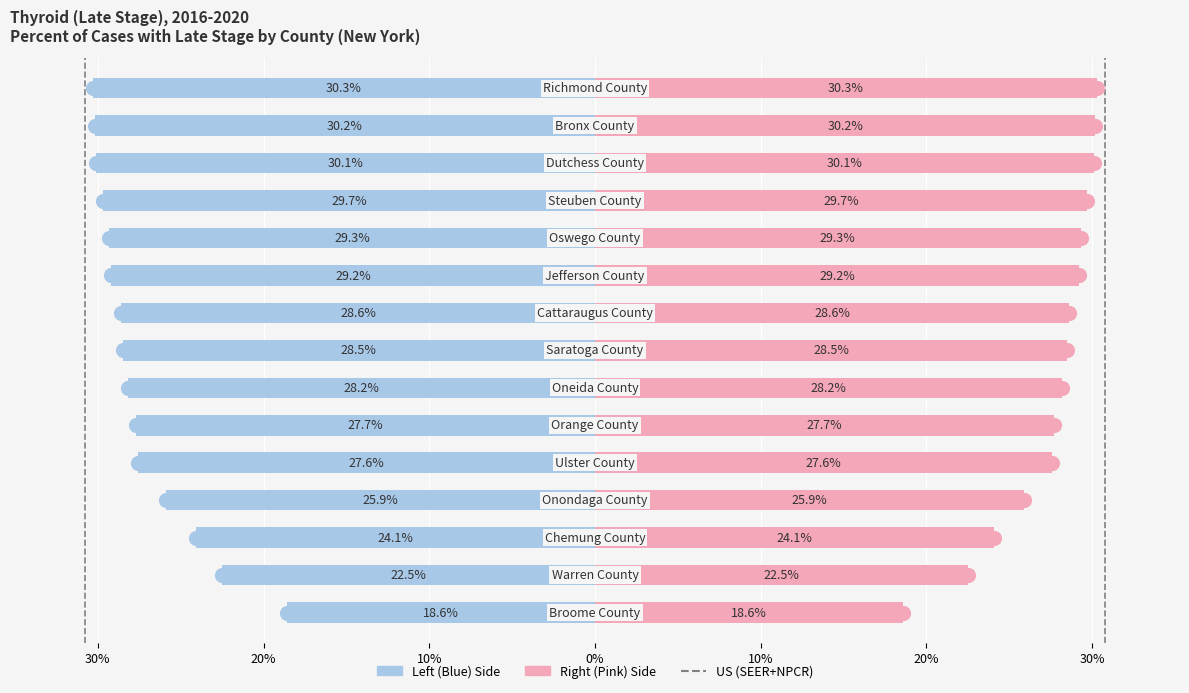

Reading left to right, list all the values displayed in this chart.

-18.6	-22.5	-24.1	-25.9	-27.6	-27.7	-28.2	-28.5	-28.6	-29.2	-29.3	-29.7	-30.1	-30.2	-30.3